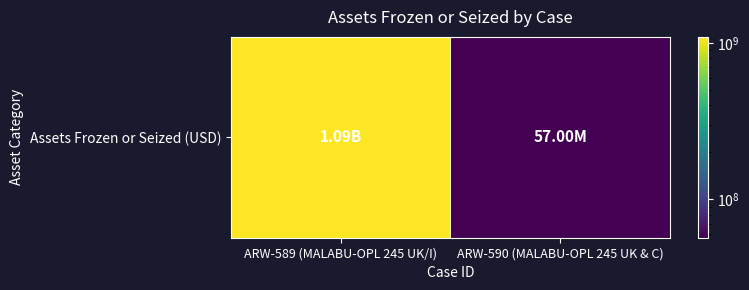

What is the change in value from ARW-589 (MALABU-OPL 245 UK/I) to ARW-590 (MALABU-OPL 245 UK & C)?

-1035040000